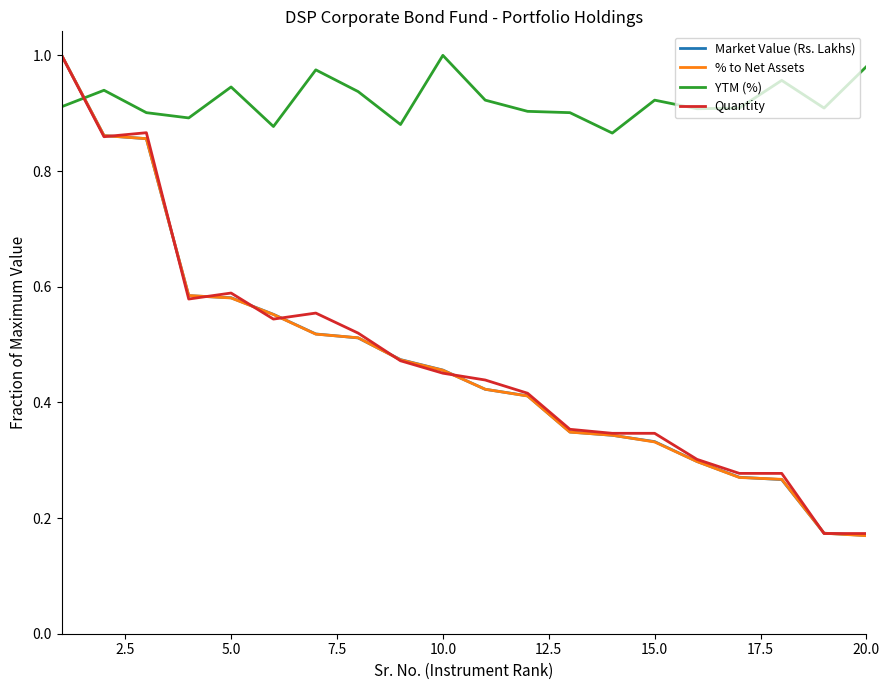

Which series has the largest total across all categories?

YTM (%)